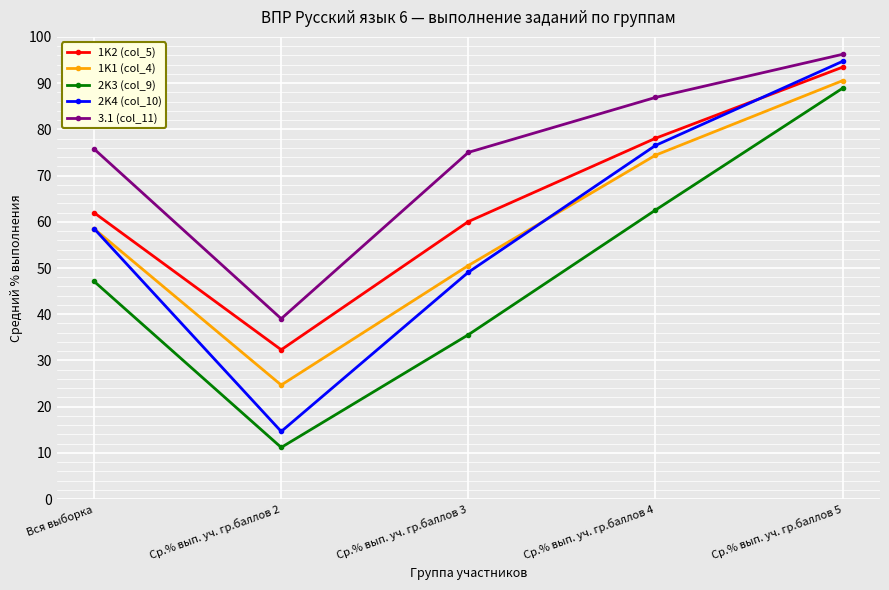

What is the average value of the 1K1 (col_4) series?

59.7